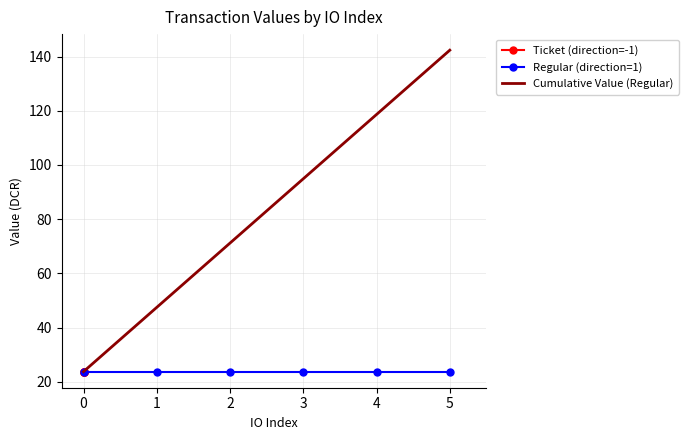

True or false: Cumulative Value (Regular) has more than 0 points higher than both neighbors.

False